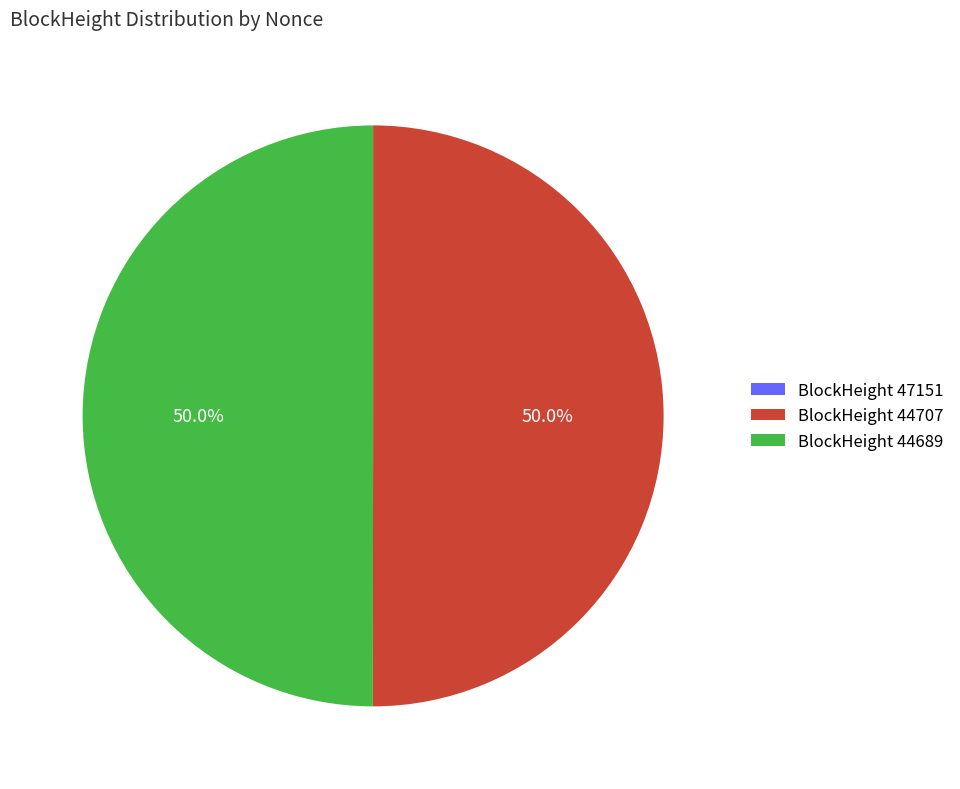

What percentage is NOT represented by BlockHeight 44689?

50.0%